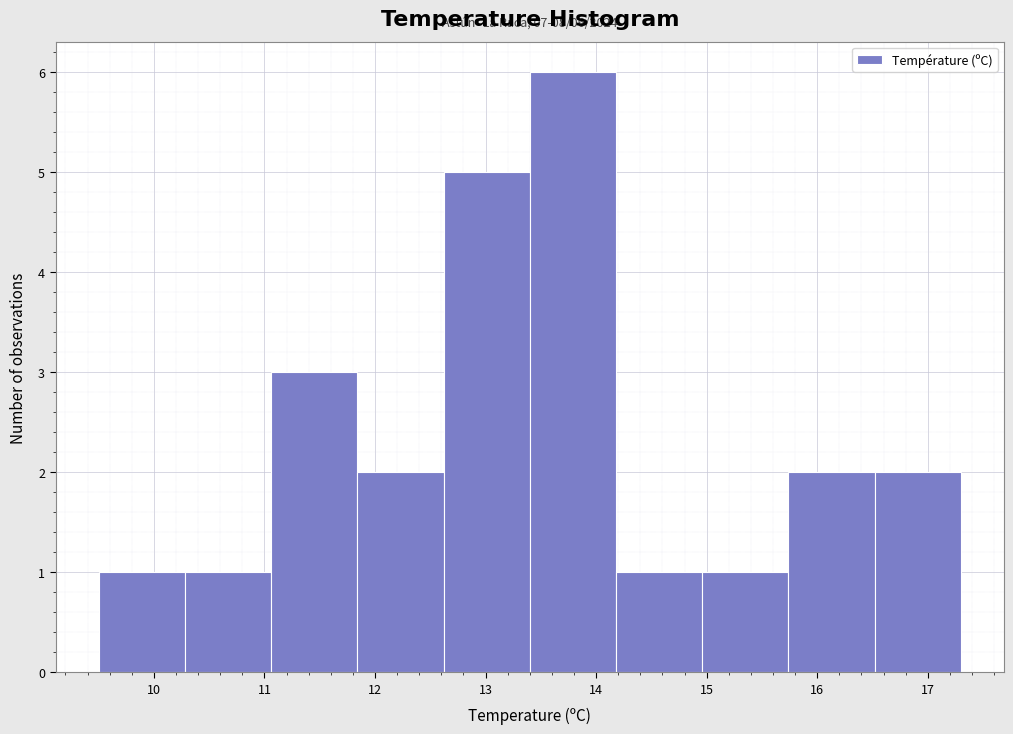

Over which range of the x-axis is the bar tallest?

13.40 to 14.18